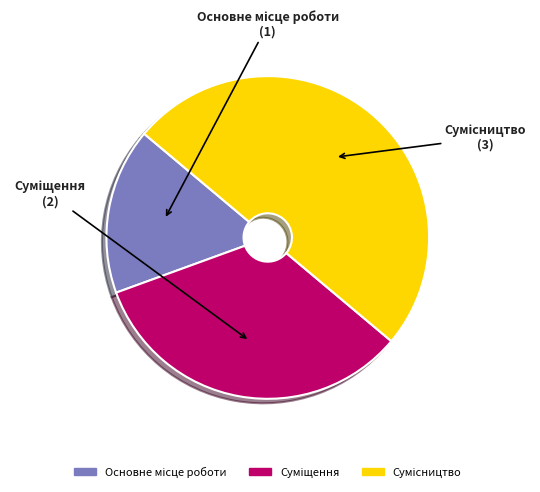

What is the smallest slice in the pie chart?

Основне місце роботи